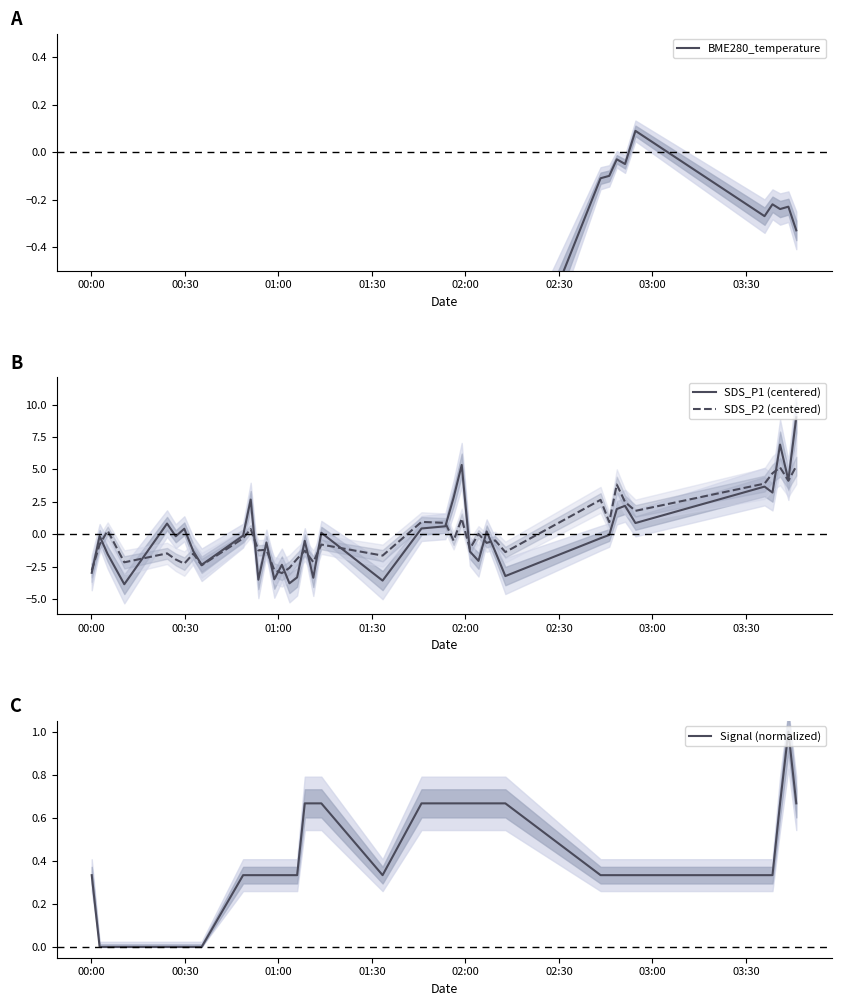

Which series has the largest range (max minus min)?

SDS_P1 (centered)